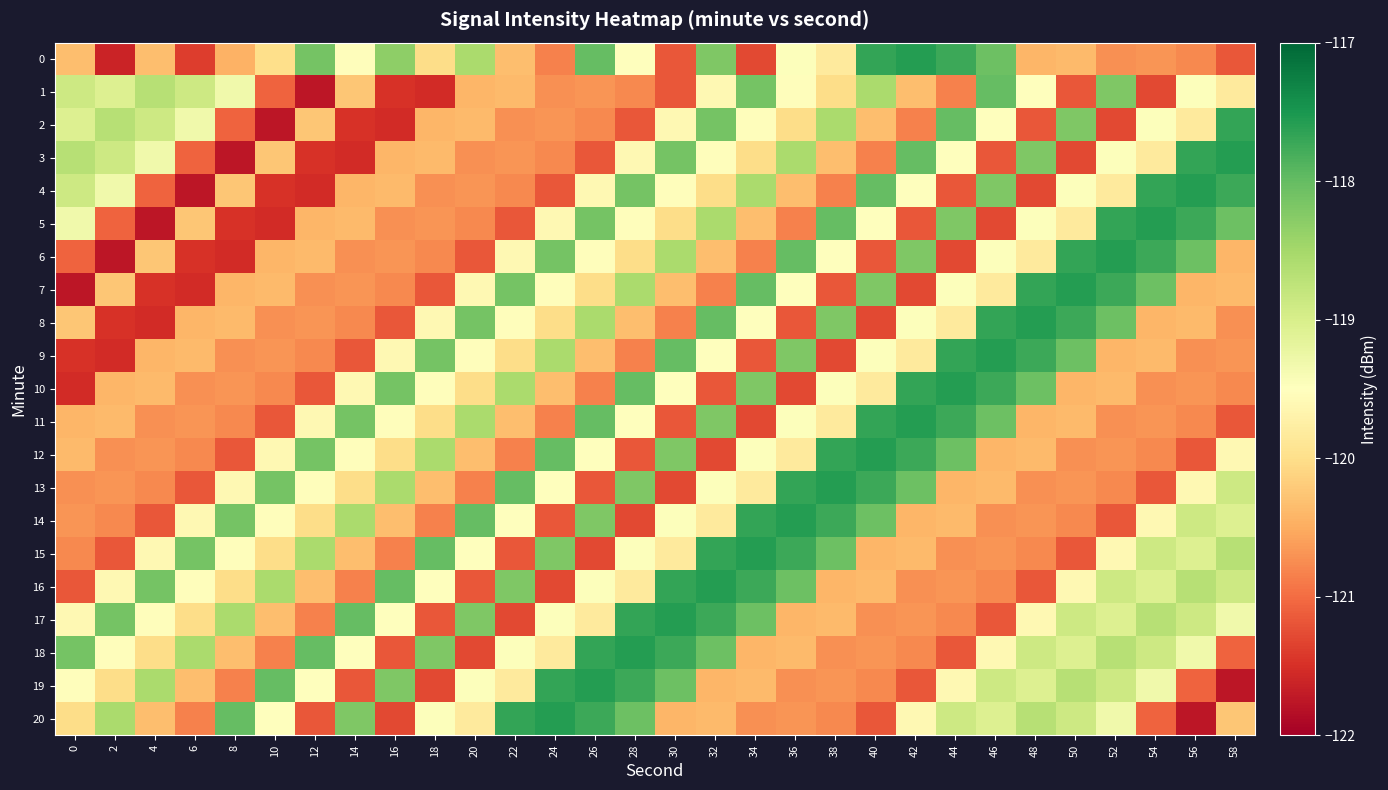

Reading left to right, list all the values displayed in this chart.

0: 0=-120.3	2=-121.6	4=-120.3	6=-121.4	8=-120.5	10=-120.0	12=-118.1	14=-119.5	16=-118.3	18=-120.0	20=-118.6	22=-120.3	24=-120.8	26=-118.0	28=-119.5	30=-121.2	32=-118.2	34=-121.3	36=-119.5	38=-119.8	40=-117.7	42=-117.6	44=-117.7	46=-118.1	48=-120.4	50=-120.4	52=-120.7	54=-120.7	56=-120.8	58=-121.2
1: 0=-118.9	2=-119.1	4=-118.7	6=-118.9	8=-119.3	10=-121.1	12=-121.8	14=-120.3	16=-121.5	18=-121.5	20=-120.4	22=-120.4	24=-120.7	26=-120.7	28=-120.8	30=-121.2	32=-119.6	34=-118.1	36=-119.5	38=-120.0	40=-118.6	42=-120.3	44=-120.8	46=-118.0	48=-119.5	50=-121.2	52=-118.2	54=-121.3	56=-119.5	58=-119.8
2: 0=-119.1	2=-118.7	4=-118.9	6=-119.3	8=-121.1	10=-121.8	12=-120.3	14=-121.5	16=-121.5	18=-120.4	20=-120.4	22=-120.7	24=-120.7	26=-120.8	28=-121.2	30=-119.6	32=-118.1	34=-119.5	36=-120.0	38=-118.6	40=-120.3	42=-120.8	44=-118.0	46=-119.5	48=-121.2	50=-118.2	52=-121.3	54=-119.5	56=-119.8	58=-117.7
3: 0=-118.7	2=-118.9	4=-119.3	6=-121.1	8=-121.8	10=-120.3	12=-121.5	14=-121.5	16=-120.4	18=-120.4	20=-120.7	22=-120.7	24=-120.8	26=-121.2	28=-119.6	30=-118.1	32=-119.5	34=-120.0	36=-118.6	38=-120.3	40=-120.8	42=-118.0	44=-119.5	46=-121.2	48=-118.2	50=-121.3	52=-119.5	54=-119.8	56=-117.7	58=-117.6
4: 0=-118.9	2=-119.3	4=-121.1	6=-121.8	8=-120.3	10=-121.5	12=-121.5	14=-120.4	16=-120.4	18=-120.7	20=-120.7	22=-120.8	24=-121.2	26=-119.6	28=-118.1	30=-119.5	32=-120.0	34=-118.6	36=-120.3	38=-120.8	40=-118.0	42=-119.5	44=-121.2	46=-118.2	48=-121.3	50=-119.5	52=-119.8	54=-117.7	56=-117.6	58=-117.7
5: 0=-119.3	2=-121.1	4=-121.8	6=-120.3	8=-121.5	10=-121.5	12=-120.4	14=-120.4	16=-120.7	18=-120.7	20=-120.8	22=-121.2	24=-119.6	26=-118.1	28=-119.5	30=-120.0	32=-118.6	34=-120.3	36=-120.8	38=-118.0	40=-119.5	42=-121.2	44=-118.2	46=-121.3	48=-119.5	50=-119.8	52=-117.7	54=-117.6	56=-117.7	58=-118.1
6: 0=-121.1	2=-121.8	4=-120.3	6=-121.5	8=-121.5	10=-120.4	12=-120.4	14=-120.7	16=-120.7	18=-120.8	20=-121.2	22=-119.6	24=-118.1	26=-119.5	28=-120.0	30=-118.6	32=-120.3	34=-120.8	36=-118.0	38=-119.5	40=-121.2	42=-118.2	44=-121.3	46=-119.5	48=-119.8	50=-117.7	52=-117.6	54=-117.7	56=-118.1	58=-120.4
7: 0=-121.8	2=-120.3	4=-121.5	6=-121.5	8=-120.4	10=-120.4	12=-120.7	14=-120.7	16=-120.8	18=-121.2	20=-119.6	22=-118.1	24=-119.5	26=-120.0	28=-118.6	30=-120.3	32=-120.8	34=-118.0	36=-119.5	38=-121.2	40=-118.2	42=-121.3	44=-119.5	46=-119.8	48=-117.7	50=-117.6	52=-117.7	54=-118.1	56=-120.4	58=-120.4
8: 0=-120.3	2=-121.5	4=-121.5	6=-120.4	8=-120.4	10=-120.7	12=-120.7	14=-120.8	16=-121.2	18=-119.6	20=-118.1	22=-119.5	24=-120.0	26=-118.6	28=-120.3	30=-120.8	32=-118.0	34=-119.5	36=-121.2	38=-118.2	40=-121.3	42=-119.5	44=-119.8	46=-117.7	48=-117.6	50=-117.7	52=-118.1	54=-120.4	56=-120.4	58=-120.7
9: 0=-121.5	2=-121.5	4=-120.4	6=-120.4	8=-120.7	10=-120.7	12=-120.8	14=-121.2	16=-119.6	18=-118.1	20=-119.5	22=-120.0	24=-118.6	26=-120.3	28=-120.8	30=-118.0	32=-119.5	34=-121.2	36=-118.2	38=-121.3	40=-119.5	42=-119.8	44=-117.7	46=-117.6	48=-117.7	50=-118.1	52=-120.4	54=-120.4	56=-120.7	58=-120.7
10: 0=-121.5	2=-120.4	4=-120.4	6=-120.7	8=-120.7	10=-120.8	12=-121.2	14=-119.6	16=-118.1	18=-119.5	20=-120.0	22=-118.6	24=-120.3	26=-120.8	28=-118.0	30=-119.5	32=-121.2	34=-118.2	36=-121.3	38=-119.5	40=-119.8	42=-117.7	44=-117.6	46=-117.7	48=-118.1	50=-120.4	52=-120.4	54=-120.7	56=-120.7	58=-120.8
11: 0=-120.4	2=-120.4	4=-120.7	6=-120.7	8=-120.8	10=-121.2	12=-119.6	14=-118.1	16=-119.5	18=-120.0	20=-118.6	22=-120.3	24=-120.8	26=-118.0	28=-119.5	30=-121.2	32=-118.2	34=-121.3	36=-119.5	38=-119.8	40=-117.7	42=-117.6	44=-117.7	46=-118.1	48=-120.4	50=-120.4	52=-120.7	54=-120.7	56=-120.8	58=-121.2
12: 0=-120.4	2=-120.7	4=-120.7	6=-120.8	8=-121.2	10=-119.6	12=-118.1	14=-119.5	16=-120.0	18=-118.6	20=-120.3	22=-120.8	24=-118.0	26=-119.5	28=-121.2	30=-118.2	32=-121.3	34=-119.5	36=-119.8	38=-117.7	40=-117.6	42=-117.7	44=-118.1	46=-120.4	48=-120.4	50=-120.7	52=-120.7	54=-120.8	56=-121.2	58=-119.6
13: 0=-120.7	2=-120.7	4=-120.8	6=-121.2	8=-119.6	10=-118.1	12=-119.5	14=-120.0	16=-118.6	18=-120.3	20=-120.8	22=-118.0	24=-119.5	26=-121.2	28=-118.2	30=-121.3	32=-119.5	34=-119.8	36=-117.7	38=-117.6	40=-117.7	42=-118.1	44=-120.4	46=-120.4	48=-120.7	50=-120.7	52=-120.8	54=-121.2	56=-119.6	58=-118.9
14: 0=-120.7	2=-120.8	4=-121.2	6=-119.6	8=-118.1	10=-119.5	12=-120.0	14=-118.6	16=-120.3	18=-120.8	20=-118.0	22=-119.5	24=-121.2	26=-118.2	28=-121.3	30=-119.5	32=-119.8	34=-117.7	36=-117.6	38=-117.7	40=-118.1	42=-120.4	44=-120.4	46=-120.7	48=-120.7	50=-120.8	52=-121.2	54=-119.6	56=-118.9	58=-119.1
15: 0=-120.8	2=-121.2	4=-119.6	6=-118.1	8=-119.5	10=-120.0	12=-118.6	14=-120.3	16=-120.8	18=-118.0	20=-119.5	22=-121.2	24=-118.2	26=-121.3	28=-119.5	30=-119.8	32=-117.7	34=-117.6	36=-117.7	38=-118.1	40=-120.4	42=-120.4	44=-120.7	46=-120.7	48=-120.8	50=-121.2	52=-119.6	54=-118.9	56=-119.1	58=-118.7
16: 0=-121.2	2=-119.6	4=-118.1	6=-119.5	8=-120.0	10=-118.6	12=-120.3	14=-120.8	16=-118.0	18=-119.5	20=-121.2	22=-118.2	24=-121.3	26=-119.5	28=-119.8	30=-117.7	32=-117.6	34=-117.7	36=-118.1	38=-120.4	40=-120.4	42=-120.7	44=-120.7	46=-120.8	48=-121.2	50=-119.6	52=-118.9	54=-119.1	56=-118.7	58=-118.9
17: 0=-119.6	2=-118.1	4=-119.5	6=-120.0	8=-118.6	10=-120.3	12=-120.8	14=-118.0	16=-119.5	18=-121.2	20=-118.2	22=-121.3	24=-119.5	26=-119.8	28=-117.7	30=-117.6	32=-117.7	34=-118.1	36=-120.4	38=-120.4	40=-120.7	42=-120.7	44=-120.8	46=-121.2	48=-119.6	50=-118.9	52=-119.1	54=-118.7	56=-118.9	58=-119.3
18: 0=-118.1	2=-119.5	4=-120.0	6=-118.6	8=-120.3	10=-120.8	12=-118.0	14=-119.5	16=-121.2	18=-118.2	20=-121.3	22=-119.5	24=-119.8	26=-117.7	28=-117.6	30=-117.7	32=-118.1	34=-120.4	36=-120.4	38=-120.7	40=-120.7	42=-120.8	44=-121.2	46=-119.6	48=-118.9	50=-119.1	52=-118.7	54=-118.9	56=-119.3	58=-121.1
19: 0=-119.5	2=-120.0	4=-118.6	6=-120.3	8=-120.8	10=-118.0	12=-119.5	14=-121.2	16=-118.2	18=-121.3	20=-119.5	22=-119.8	24=-117.7	26=-117.6	28=-117.7	30=-118.1	32=-120.4	34=-120.4	36=-120.7	38=-120.7	40=-120.8	42=-121.2	44=-119.6	46=-118.9	48=-119.1	50=-118.7	52=-118.9	54=-119.3	56=-121.1	58=-121.8
20: 0=-120.0	2=-118.6	4=-120.3	6=-120.8	8=-118.0	10=-119.5	12=-121.2	14=-118.2	16=-121.3	18=-119.5	20=-119.8	22=-117.7	24=-117.6	26=-117.7	28=-118.1	30=-120.4	32=-120.4	34=-120.7	36=-120.7	38=-120.8	40=-121.2	42=-119.6	44=-118.9	46=-119.1	48=-118.7	50=-118.9	52=-119.3	54=-121.1	56=-121.8	58=-120.3